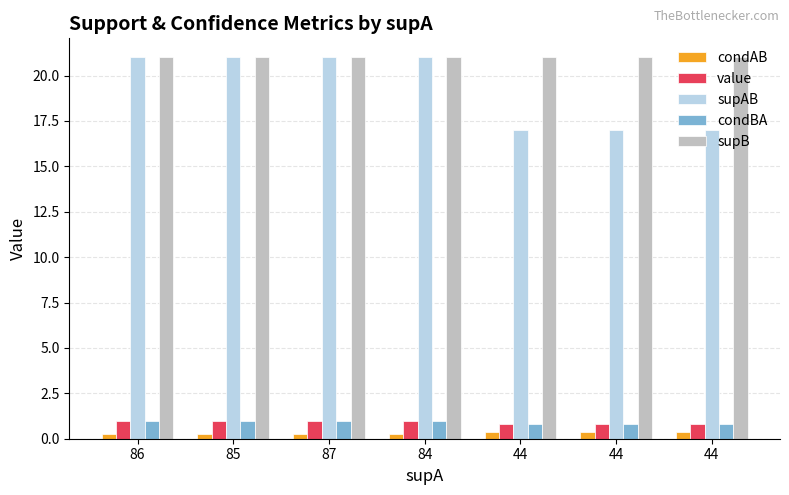

How many categories are shown in the chart?

7